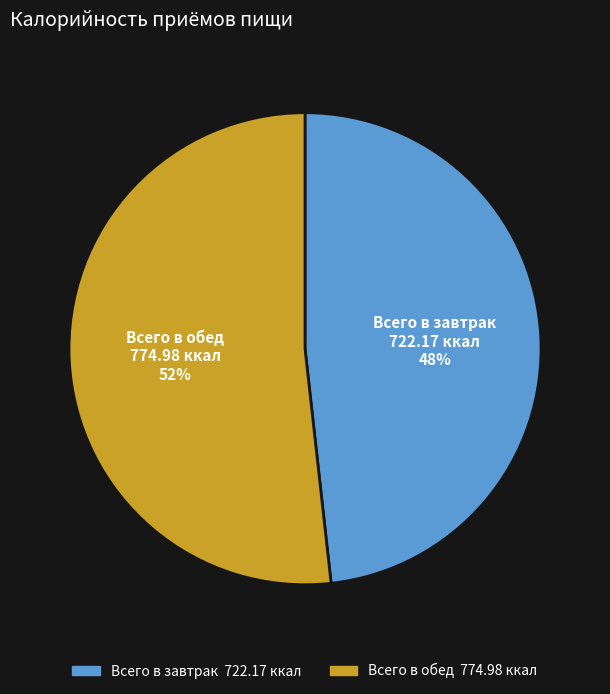

Rank the categories by value from lowest to highest.

Всего в завтрак, Всего в обед